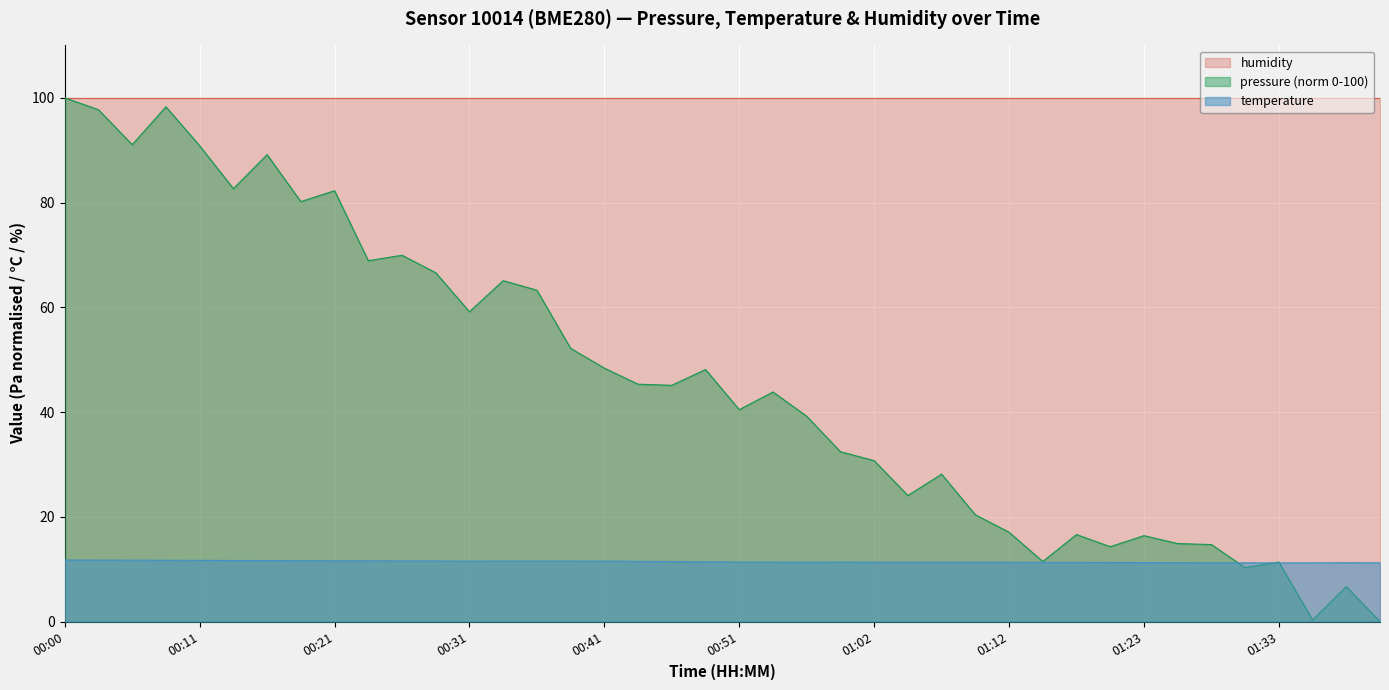

Is it true that pressure equals 39.2 at 00:56?

True